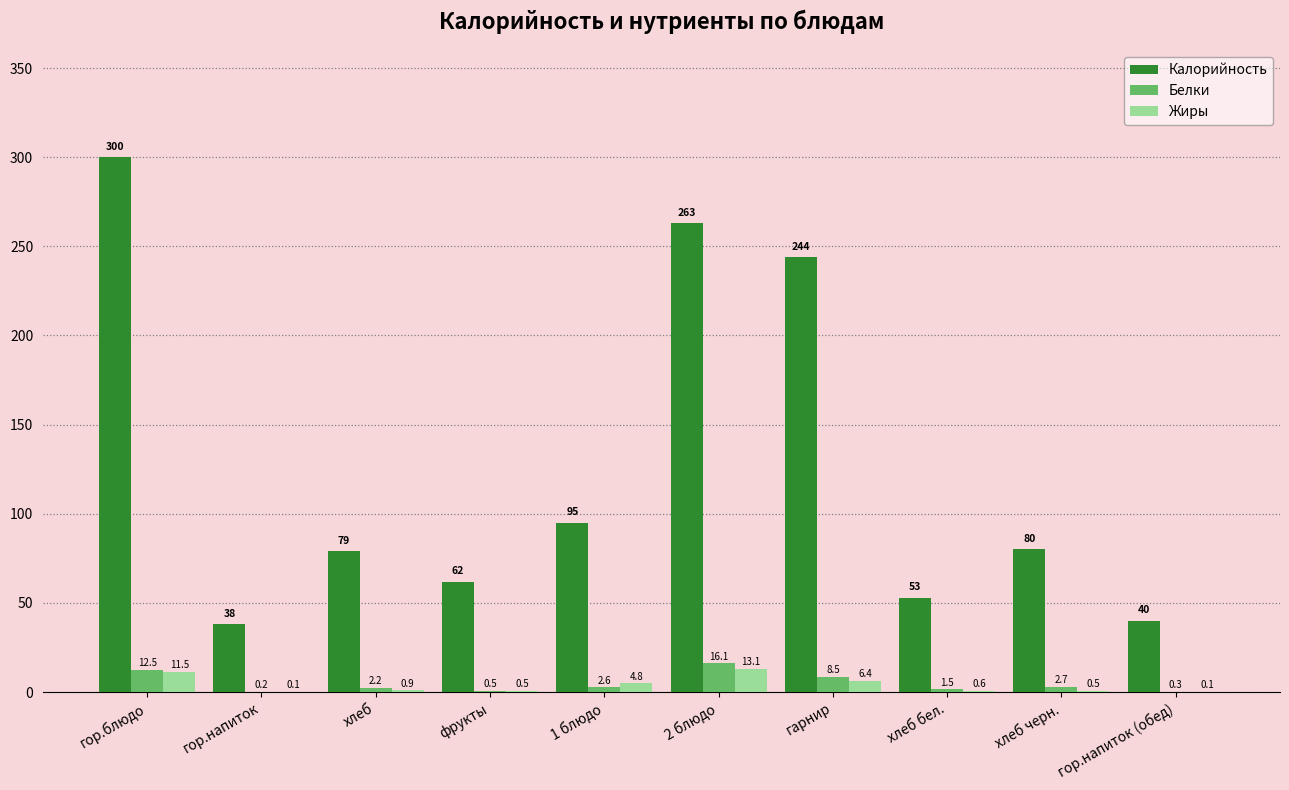

The value of Калорийность at гор.напиток (обед) is 40.0. True or false?

True